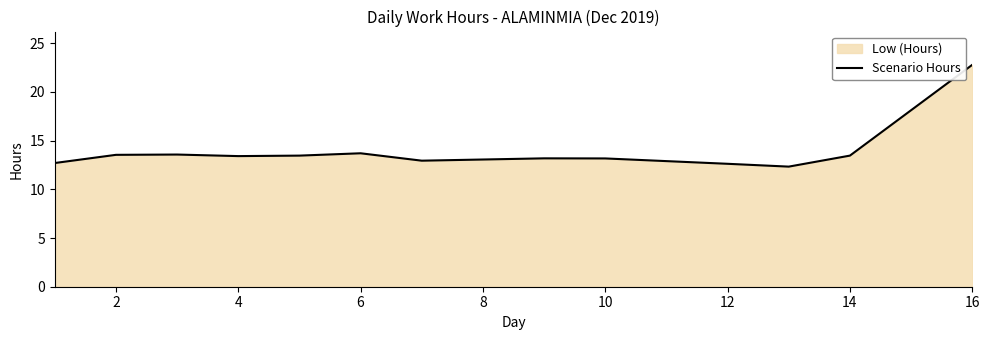

Is it true that the value at 12 is 17.2?

False